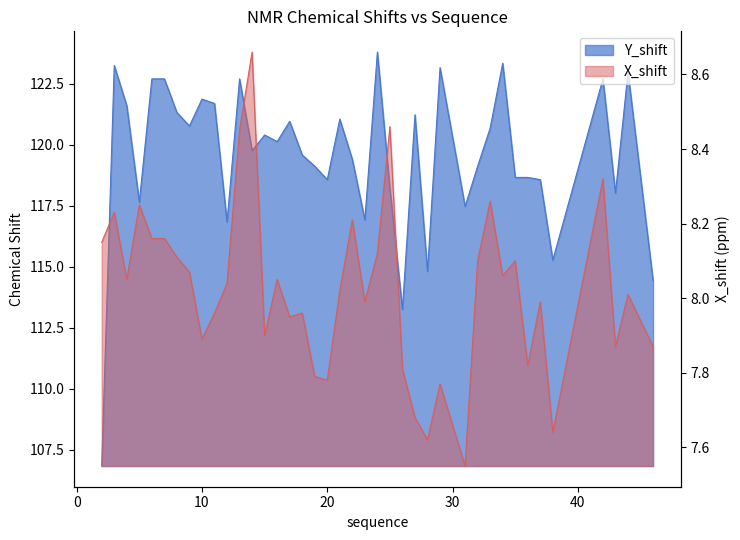

True or false: Y_shift and X_shift cross at least once.

False